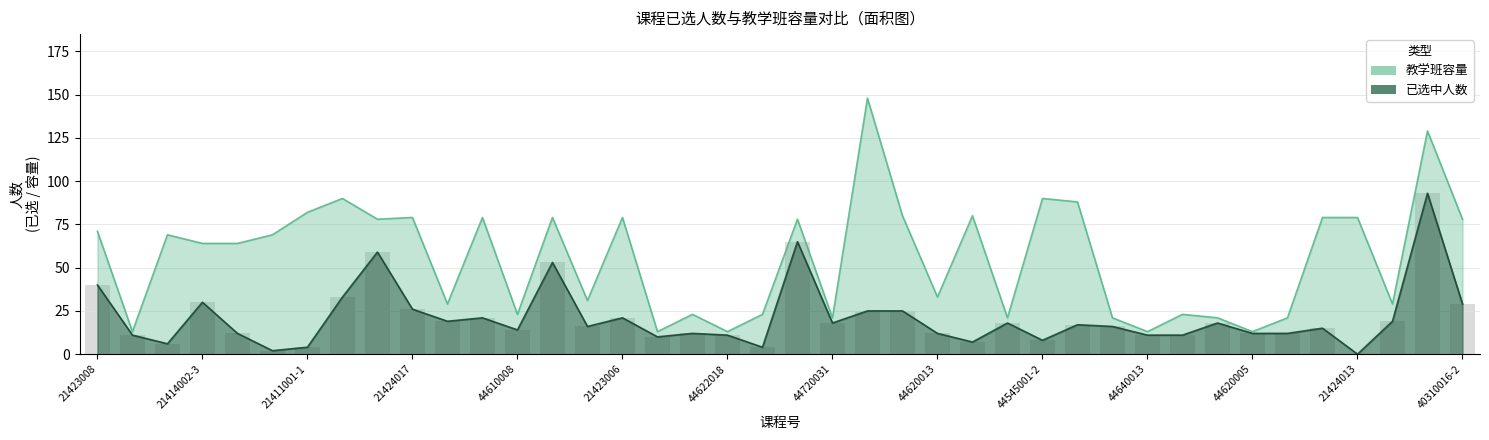

Does the chart contain stacked bars?

No